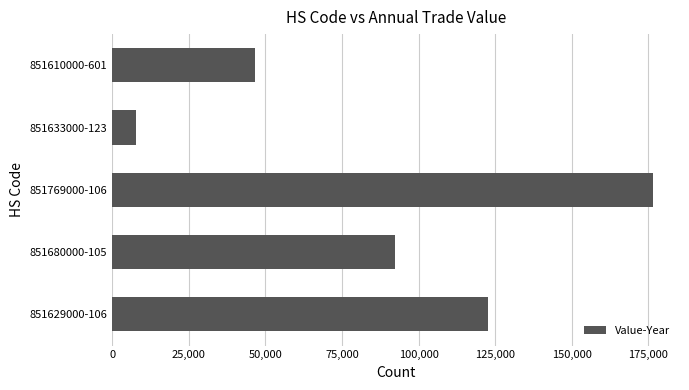

The value at 851629000-106 is 122599. True or false?

True